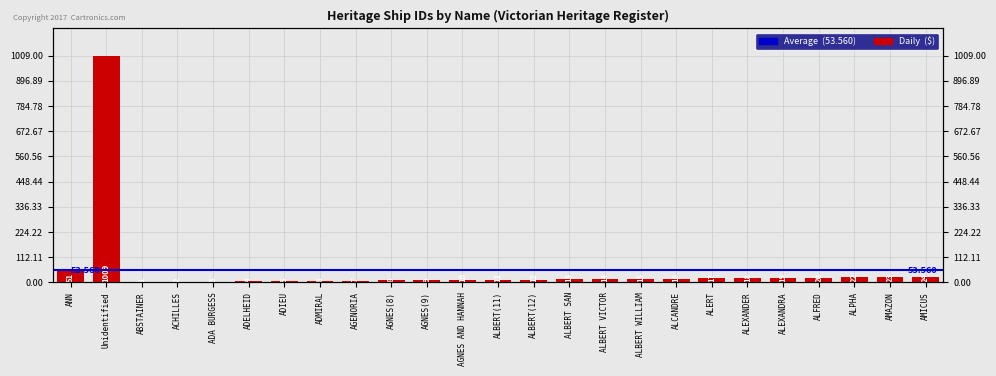

Reading left to right, what are all the values shown in this chart?

ANN=51	Unidentified=1009	ABSTAINER=1	ACHILLES=2	ADA BURGESS=3	ADELHEID=4	ADIEU=5	ADMIRAL=6	AGENORIA=7	AGNES(8)=8	AGNES(9)=9	AGNES AND HANNAH=10	ALBERT(11)=11	ALBERT(12)=12	ALBERT SAN=13	ALBERT VICTOR=14	ALBERT WILLIAM=15	ALCANDRE=16	ALERT=17	ALEXANDER=18	ALEXANDRA=19	ALFRED=20	ALPHA=22	AMAZON=23	AMICUS=24